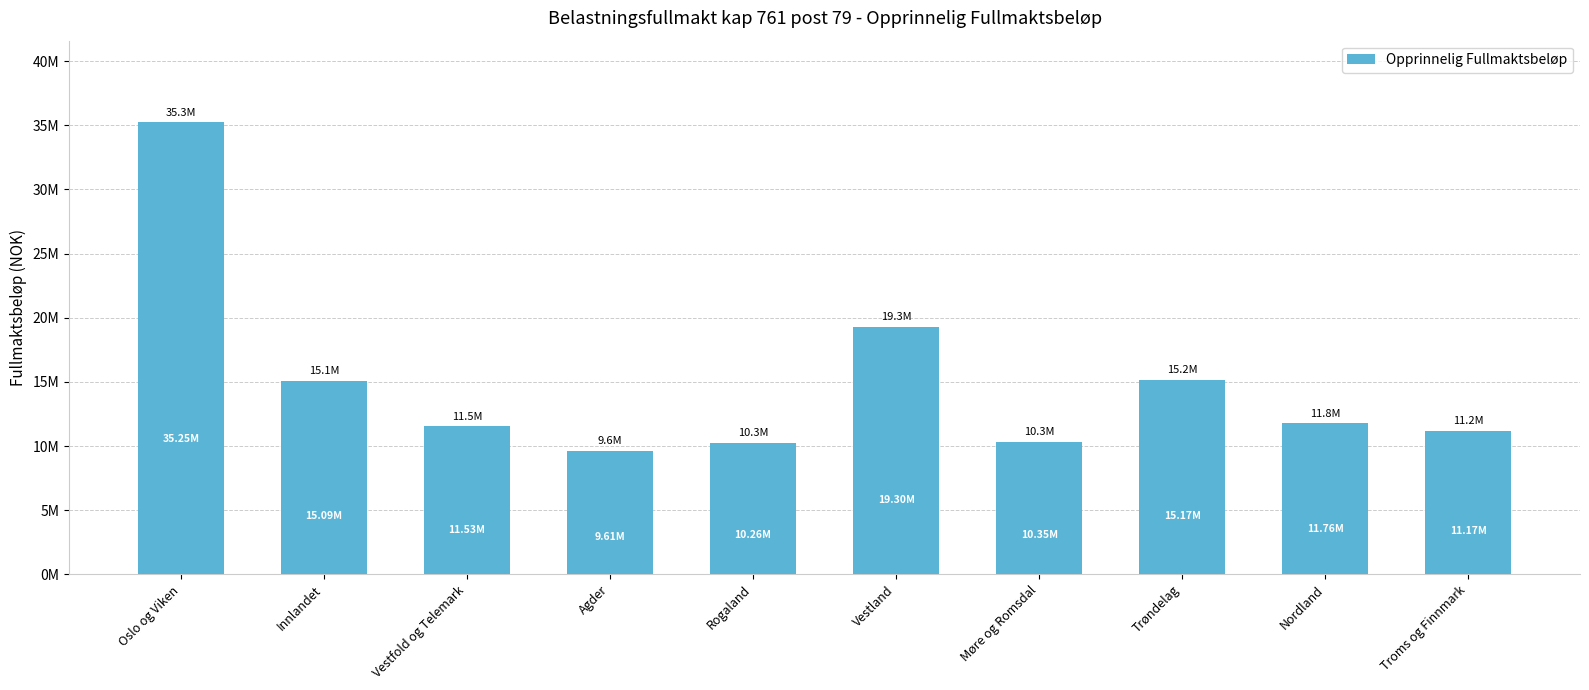

Read the value at Vestland.

19296900